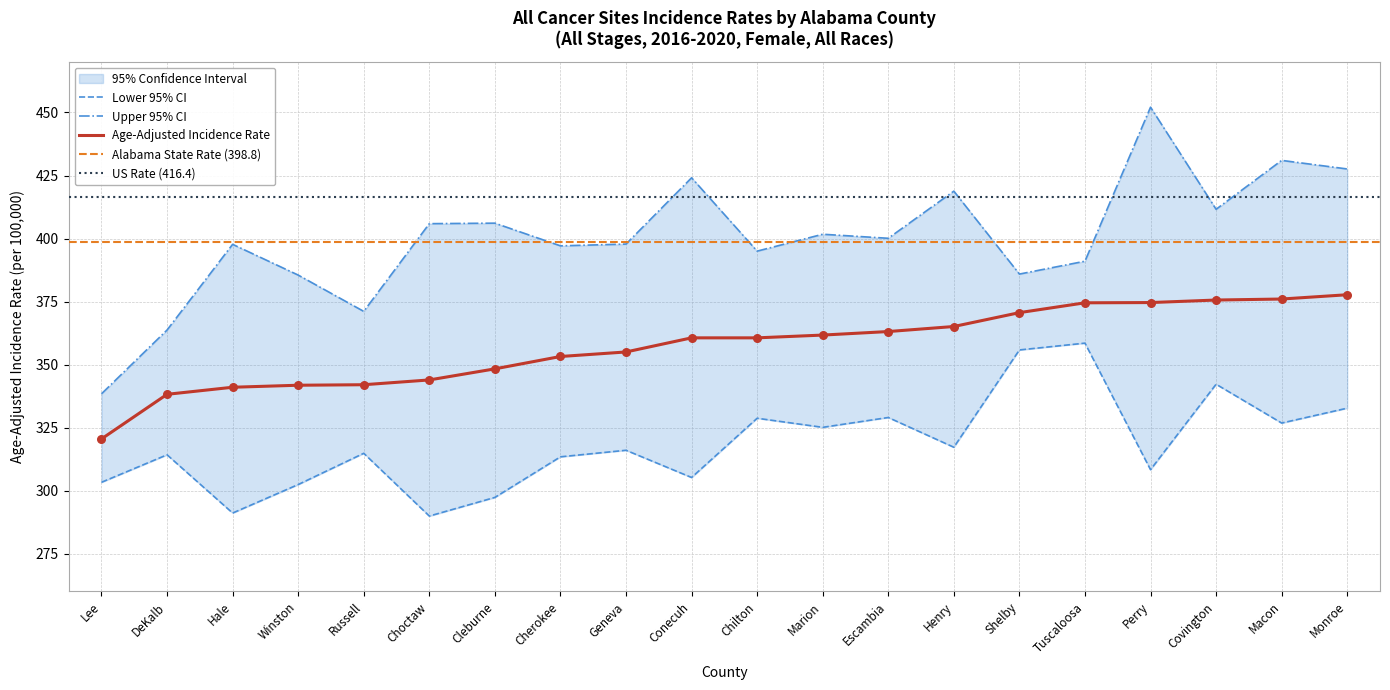

Which series contains the lowest Y value?

Lower 95% CI